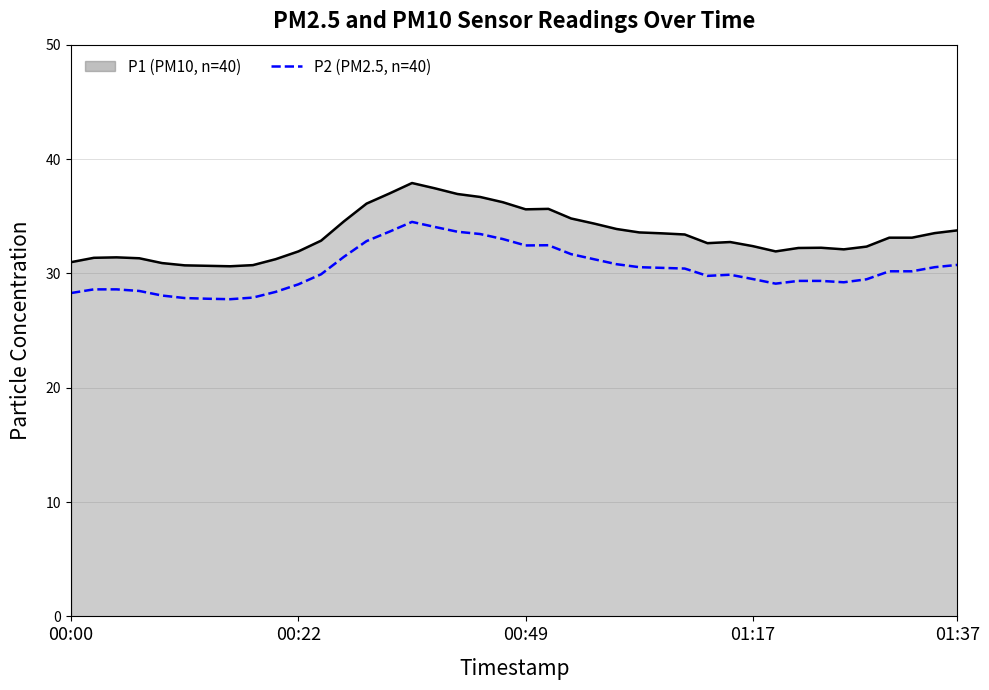

What is the smallest value displayed?

27.7